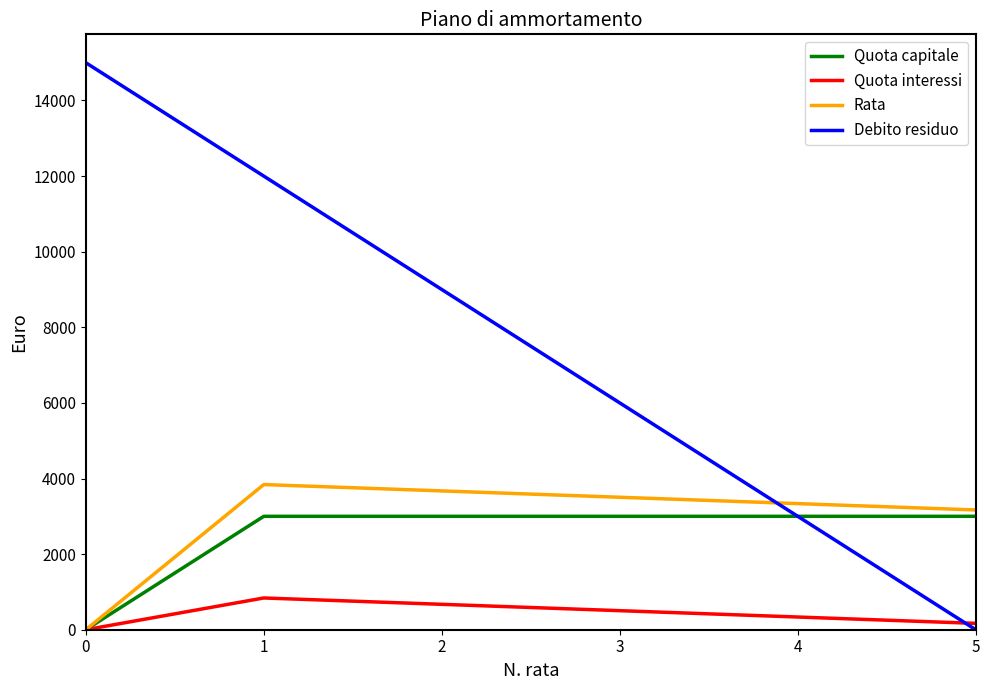

At 1, list the series in order from smallest to largest.

Quota interessi, Quota capitale, Rata, Debito residuo